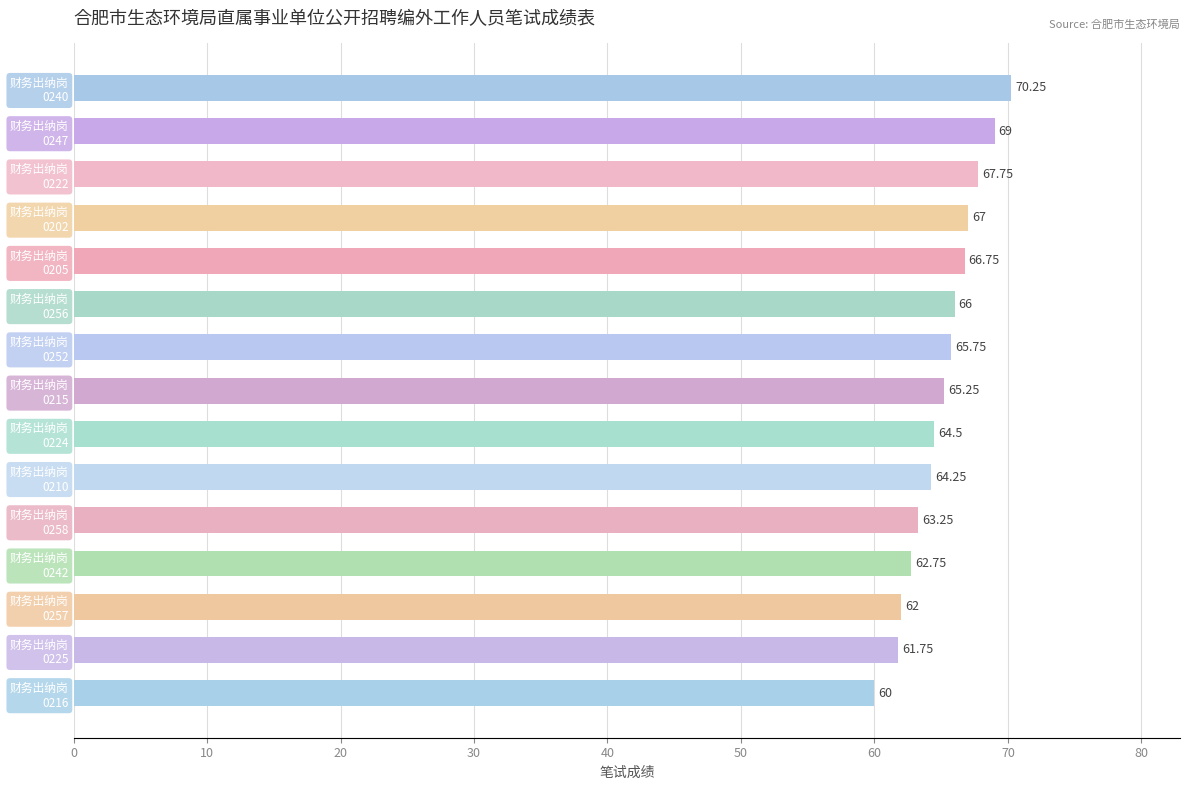

What is the average value?

65.1